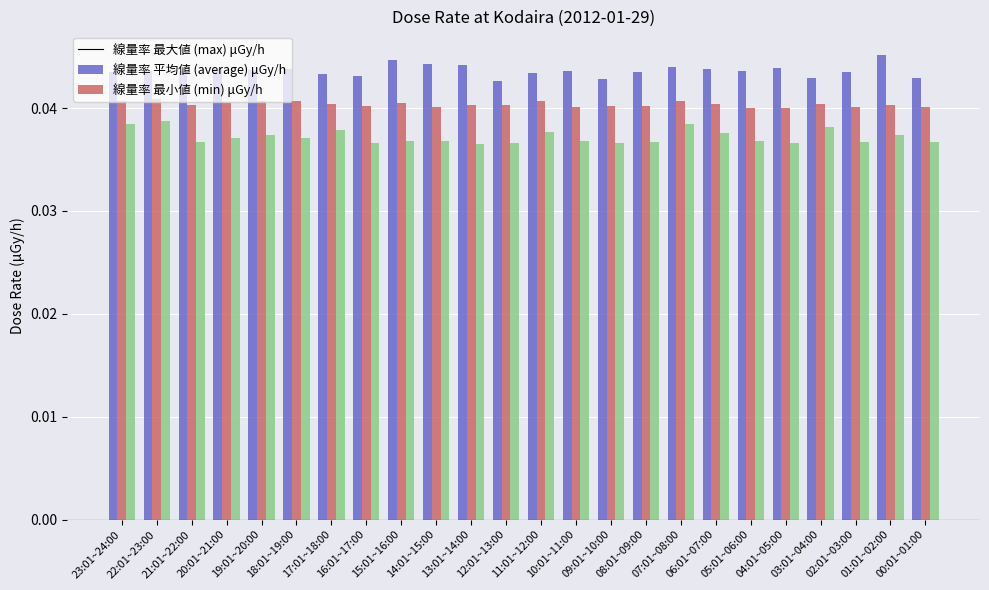

How many categories are shown in the chart?

24